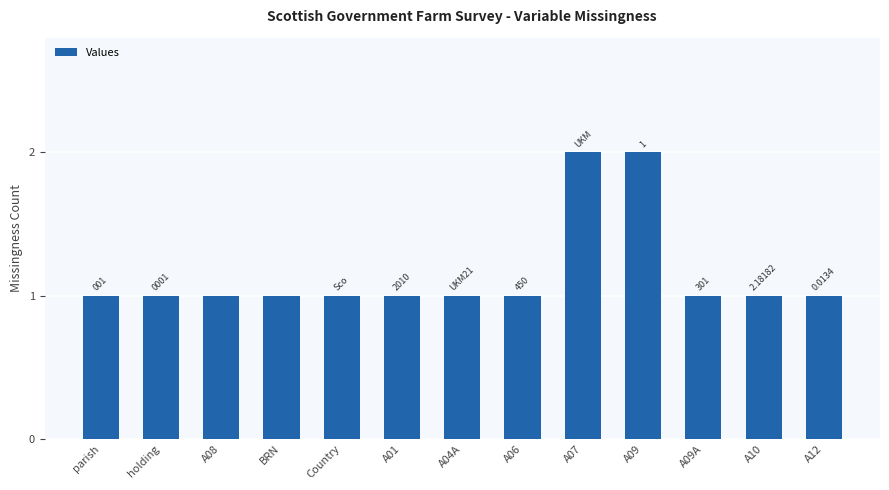

True or false: the data shows 0 at holding.

False